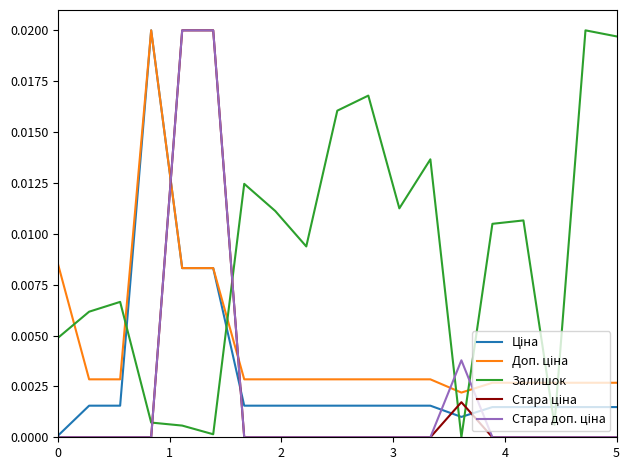

Which series has the largest total across all categories?

Залишок